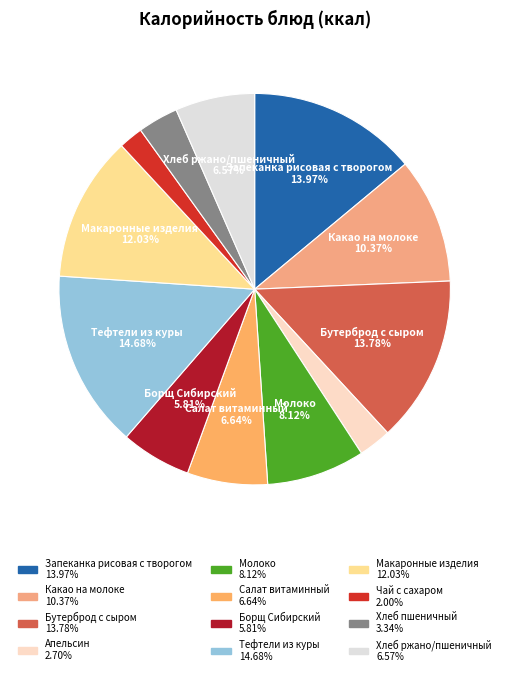

How many slices are in this pie chart?

12